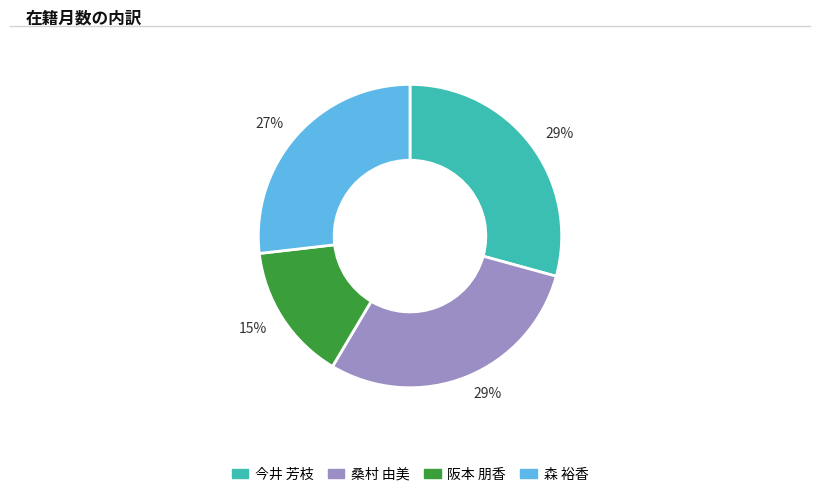

Is it true that 桑村 由美 is 23% of the pie?

False